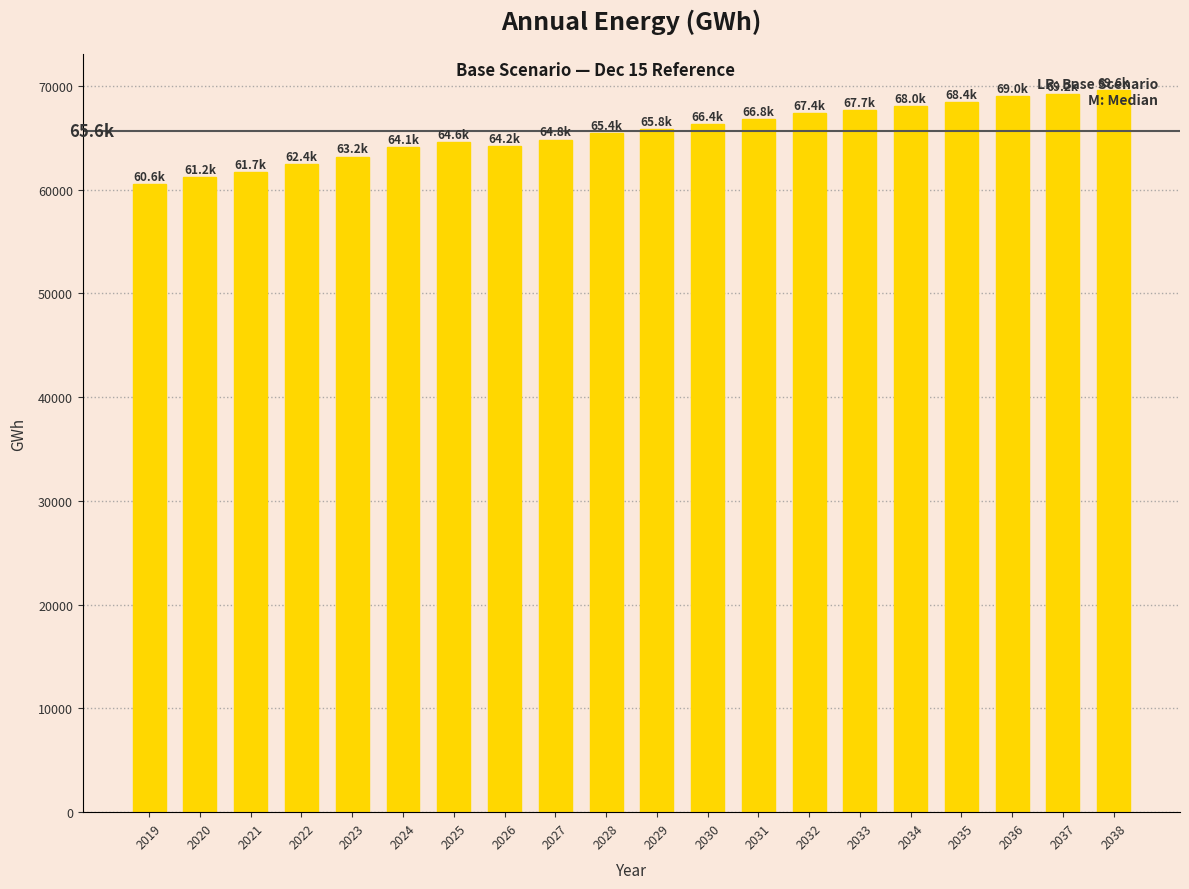

Is it true that the value at 2031 is 66778.4?

True